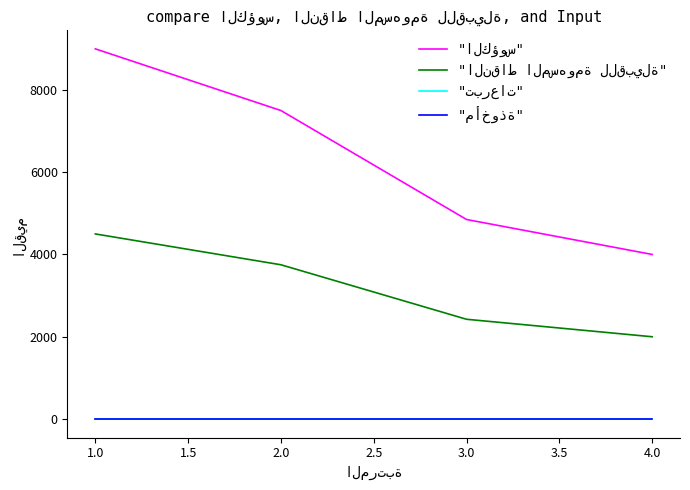

True or false: "مأخوذة" and "الكؤوس" intersect in this chart.

False